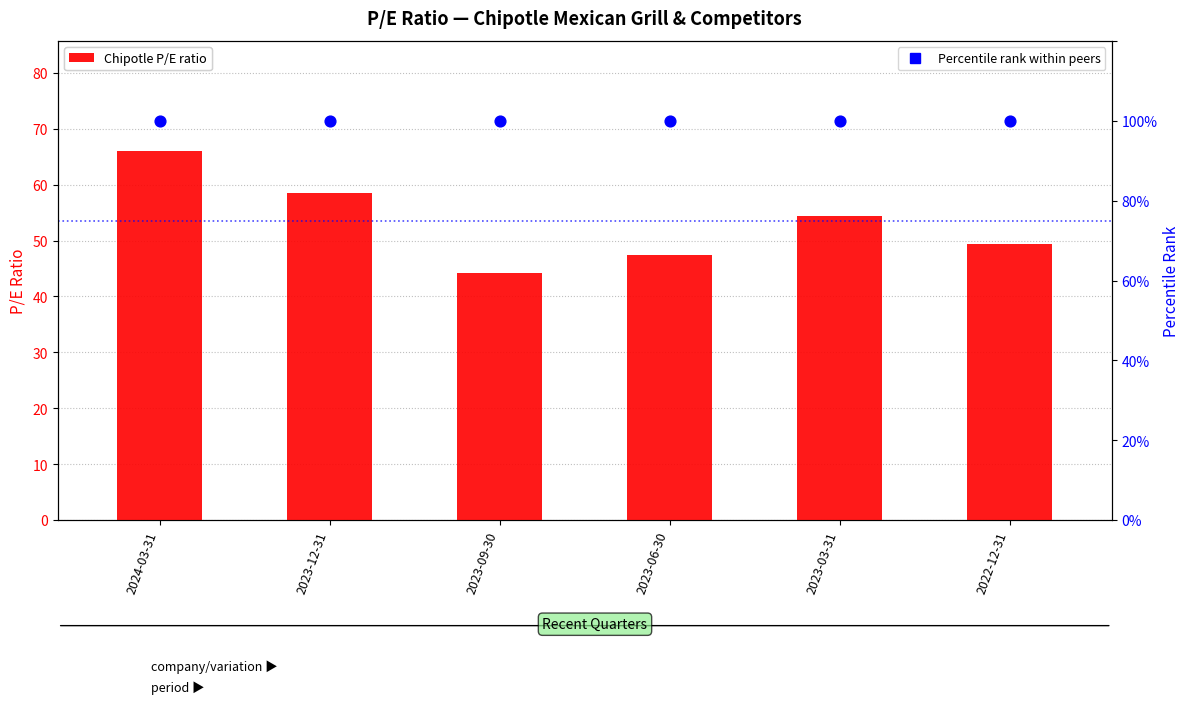

What is the total value across all series at 2022-12-31?

149.4